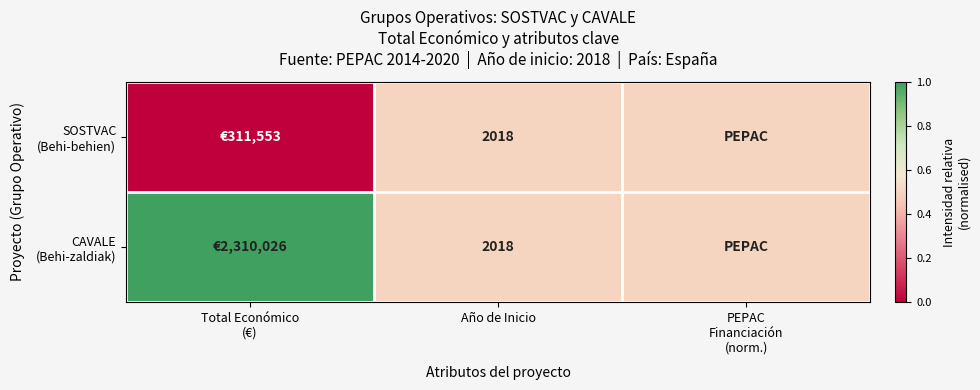

Between Total Económico
(€) and PEPAC
Financiación
(norm.), which is larger?

PEPAC
Financiación
(norm.)